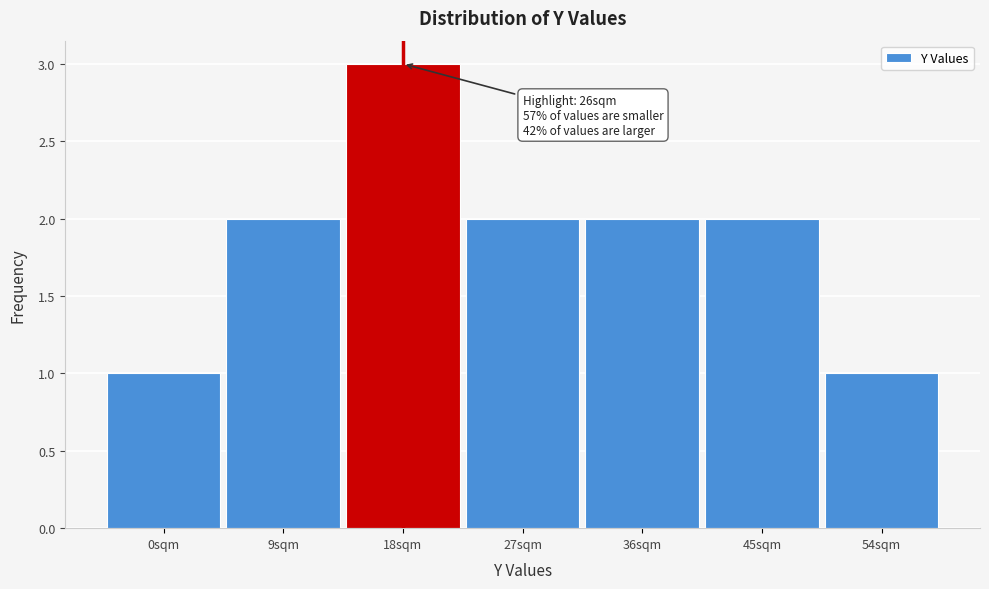

Reading left to right, extract all data points from this chart.

0sqm=1	9sqm=2	18sqm=3	27sqm=2	36sqm=2	45sqm=2	54sqm=1